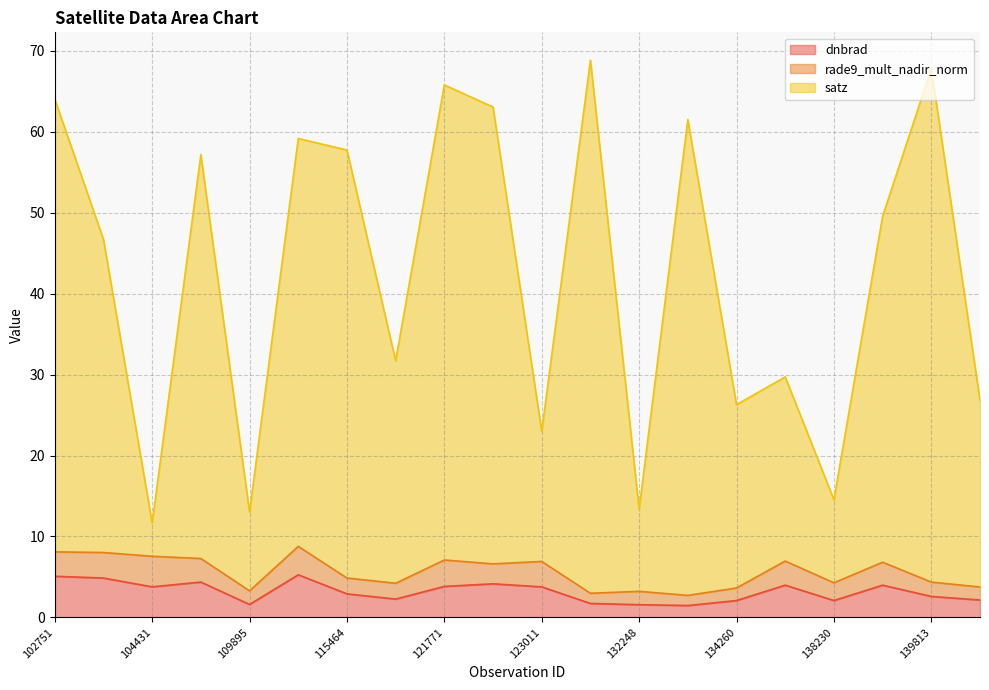

Is it true that dnbrad equals 1.6 at 123011?

False